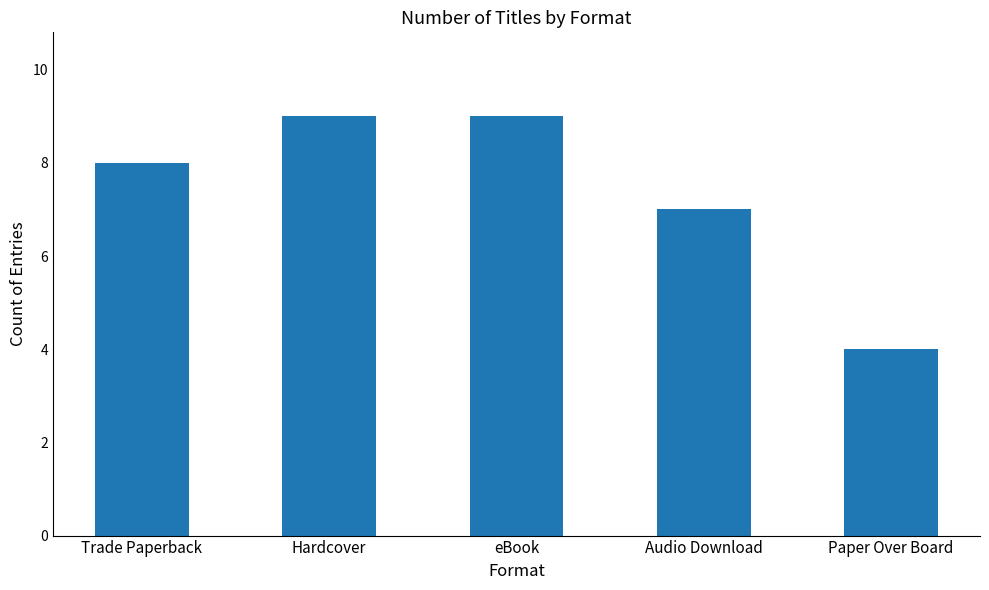

What is the minimum value shown in the chart?

4